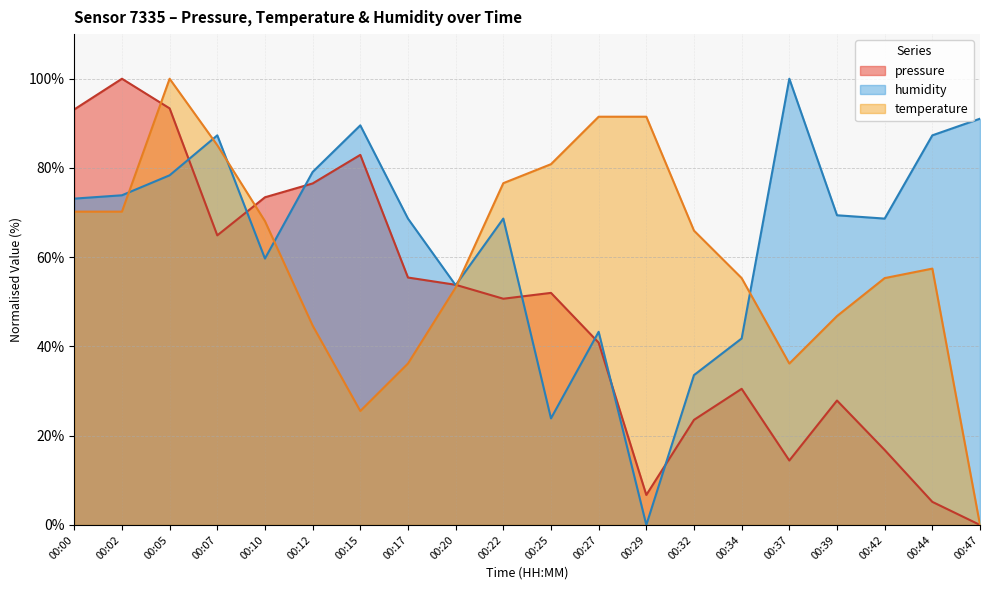

At which category is the sum across all series the highest?

00:05